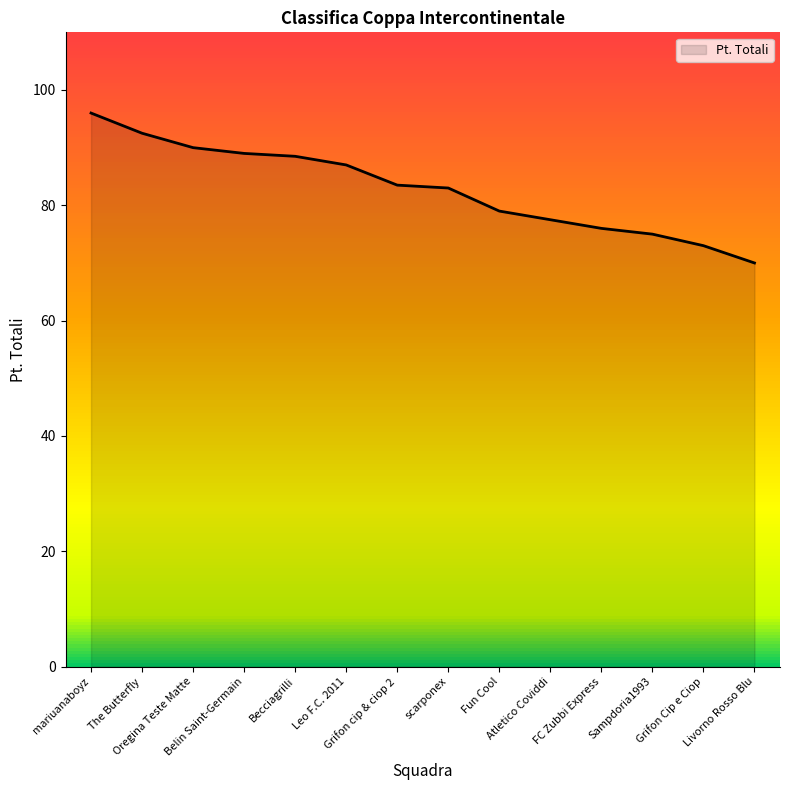

Reading right to left, list all the values displayed in this chart.

Livorno Rosso Blu=70.0	Grifon Cip e Ciop=73.0	Sampdoria1993=75.0	FC Zubbi Express=76.0	Atletico Coviddi=77.5	Fun Cool=79.0	scarponex=83.0	Grifon cip & ciop 2=83.5	Leo F.C. 2011=87.0	Becciagrilli=88.5	Belin Saint-Germain=89.0	Oregina Teste Matte=90.0	The Butterfly=92.5	mariuanaboyz=96.0